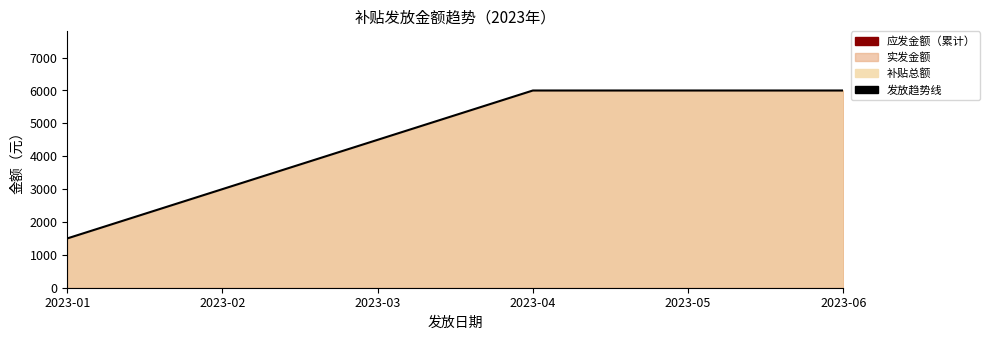

Which has a higher value, 2023-03 or 2023-01?

2023-03